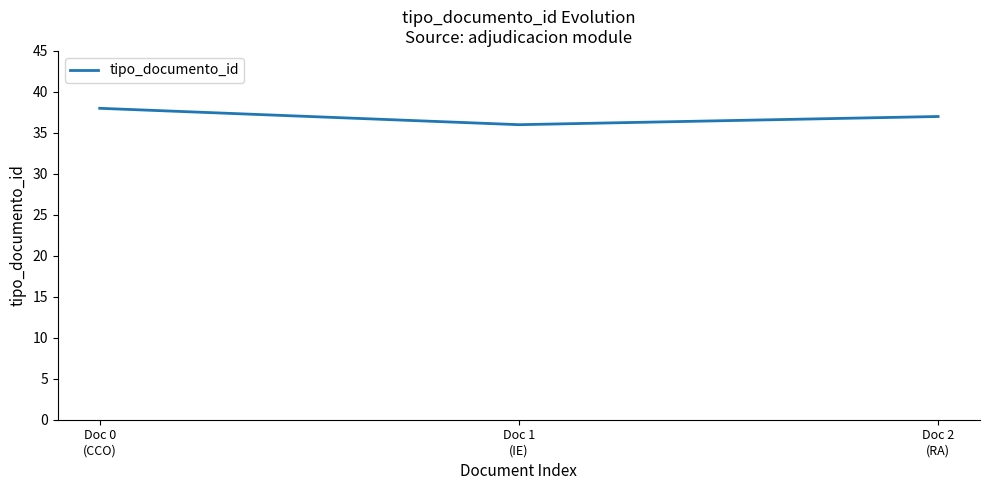

Reading right to left, list all the values displayed in this chart.

37	36	38